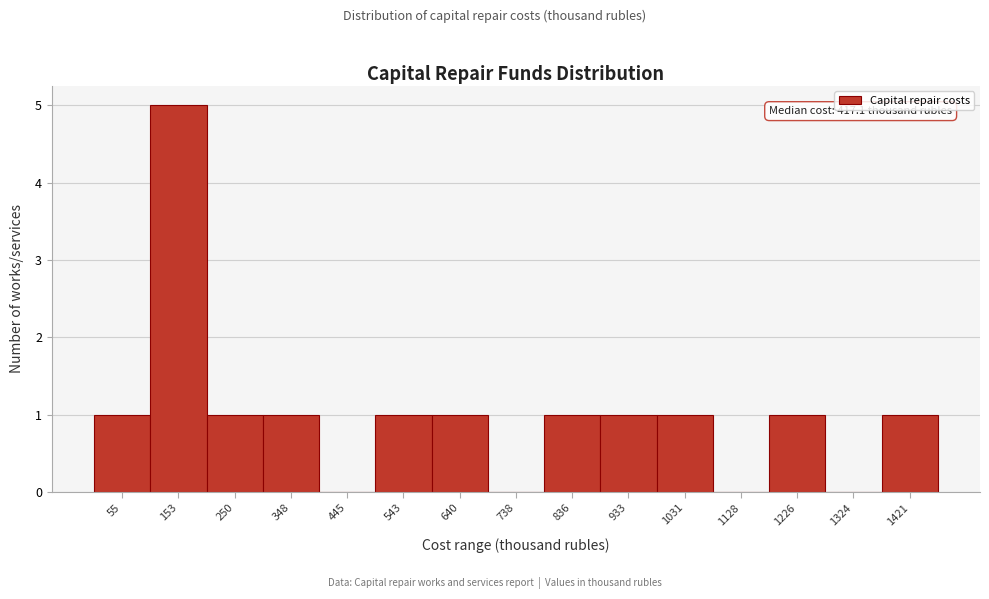

Reading left to right, list all the values displayed in this chart.

55=1	153=5	250=1	348=1	445=0	543=1	640=1	738=0	836=1	933=1	1031=1	1128=0	1226=1	1324=0	1421=1